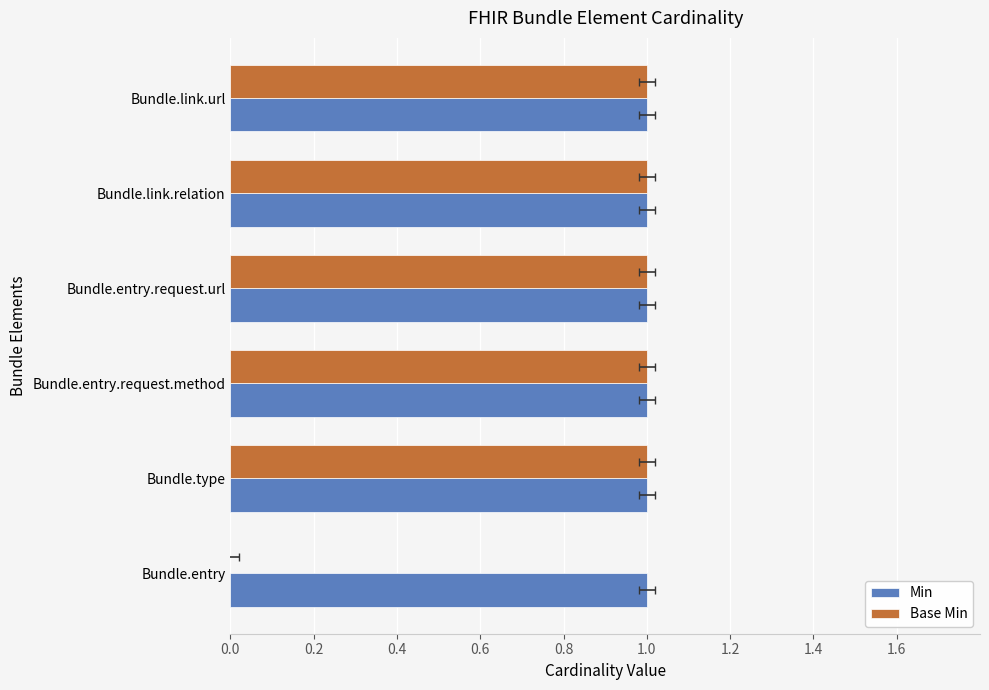

What position from the left is 0.0?

1